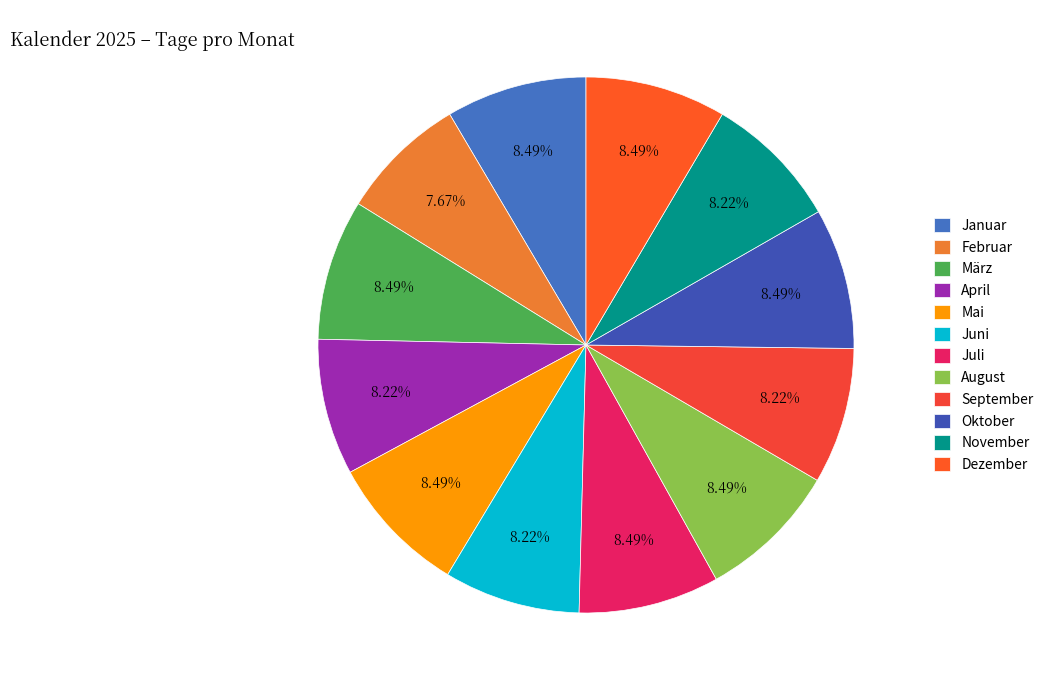

What is the total percentage of Juli and Dezember?

17.0%